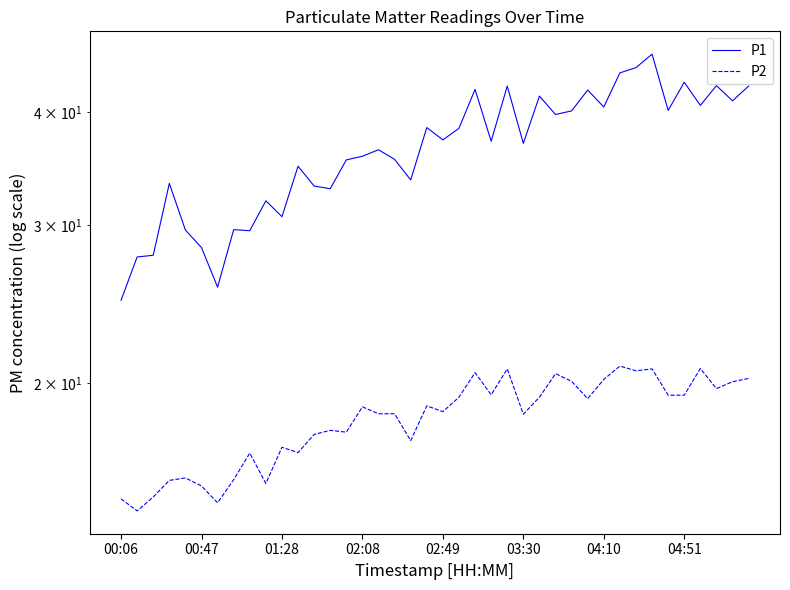

Reading right to left, extract all data points from this chart.

P1: 42.8	41.2	42.8	40.7	43.2	40.2	46.4	44.9	44.2	40.5	42.4	40.1	39.8	41.7	37.0	42.8	37.1	42.4	38.4	37.3	38.5	33.6	35.5	36.4	35.8	35.4	32.9	33.1	34.9	30.6	31.9	29.6	29.6	25.6	28.3	29.6	33.4	27.8	27.6	24.7
P2: 20.2	20.1	19.7	20.8	19.4	19.4	20.8	20.6	20.9	20.2	19.2	20.1	20.5	19.3	18.5	20.8	19.4	20.6	19.3	18.6	18.9	17.3	18.5	18.5	18.8	17.6	17.7	17.6	16.8	17.0	15.5	16.7	15.6	14.7	15.4	15.7	15.6	14.9	14.4	14.9